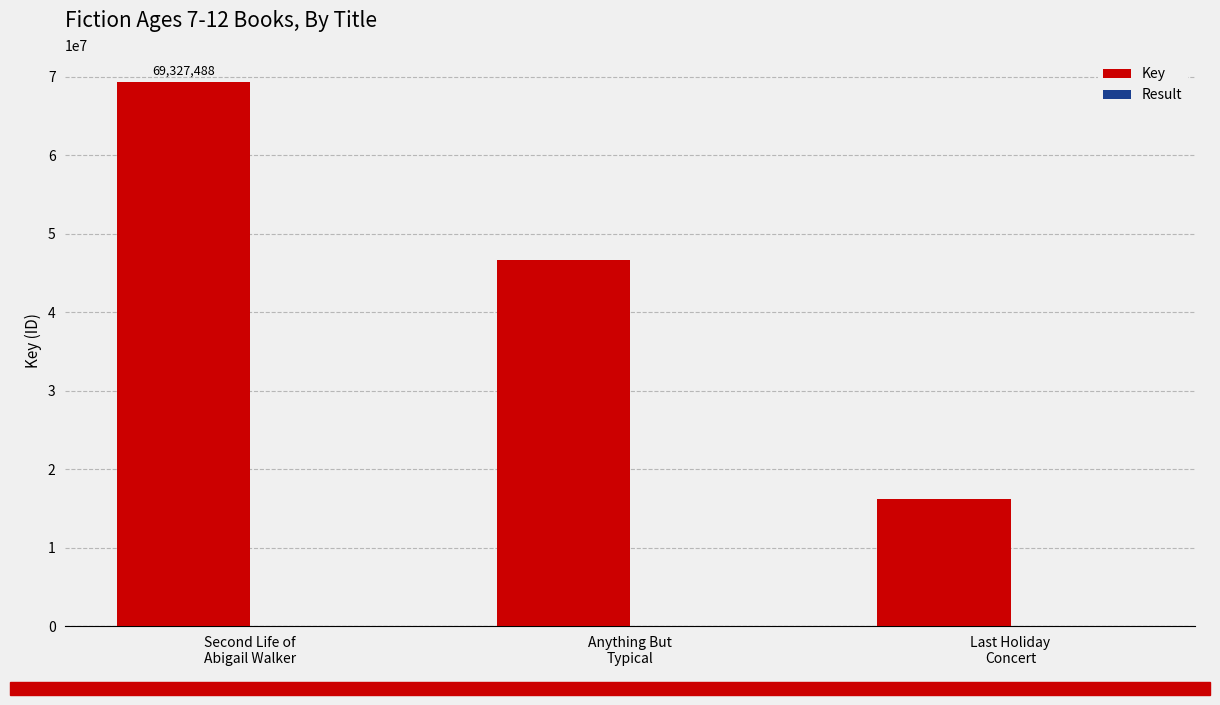

Which series has the largest total across all categories?

Key